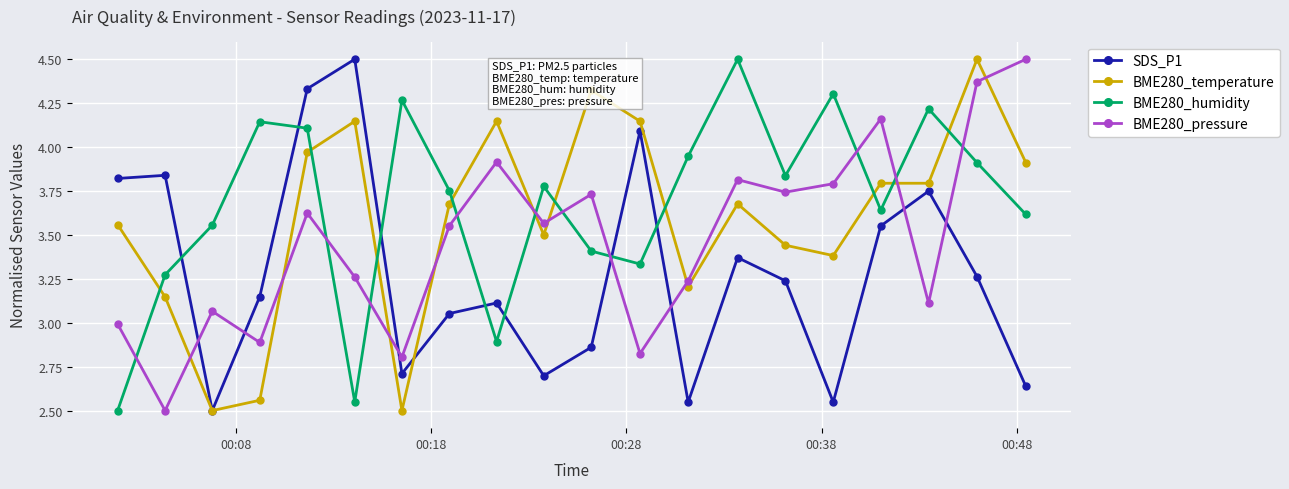

True or false: SDS_P1 has more than 2 interior local peaks.

True